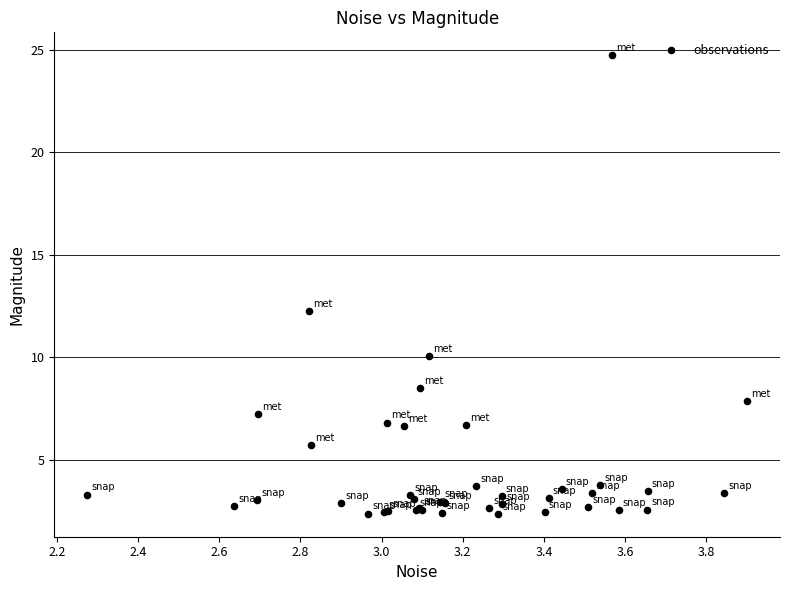

What Y value in the scatter plot is closest to 13?

12.2